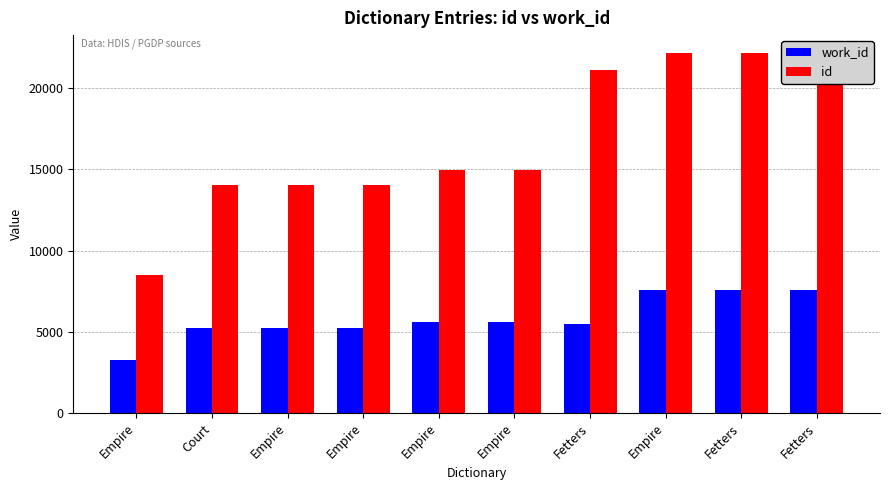

What is the spread (max minus min) of values at Empire?

5254